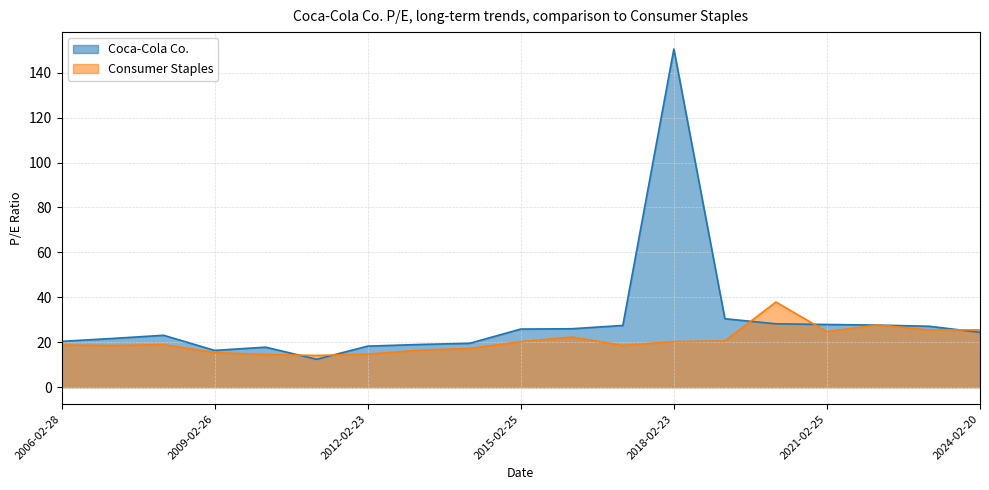

What is the lowest value of the Consumer Staples series?

14.1